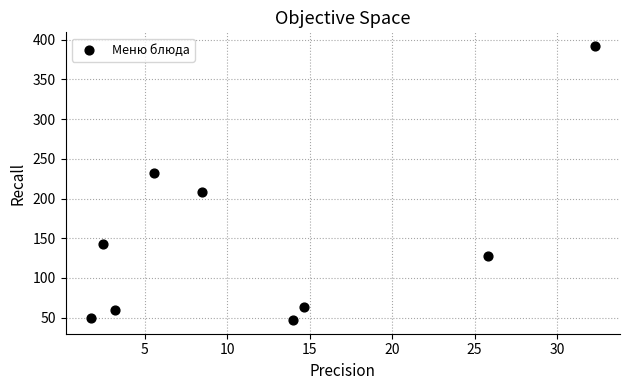

What is the average Y value?

146.9